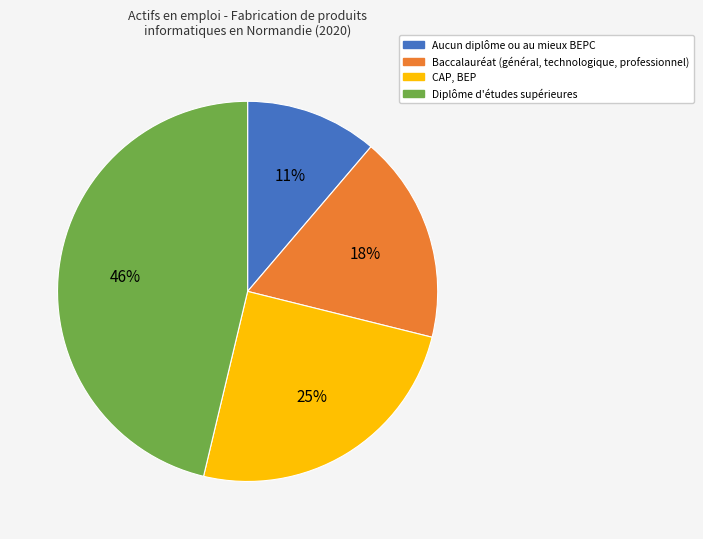

What is the smallest slice in the pie chart?

Aucun diplôme ou au mieux BEPC